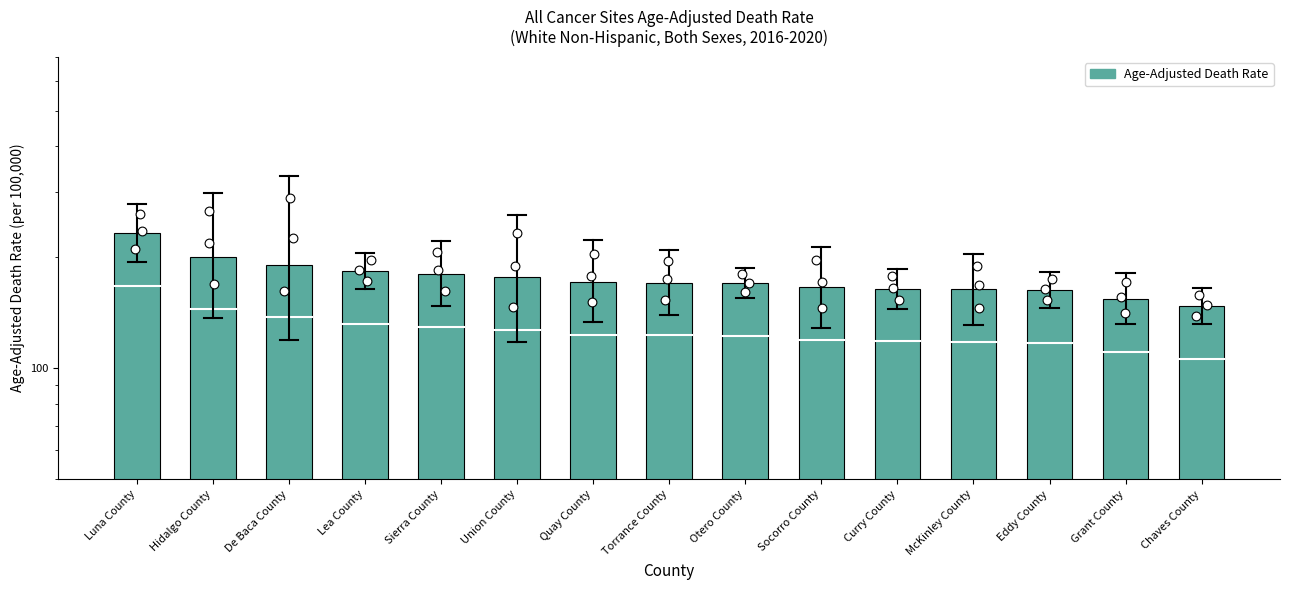

Between Quay County and McKinley County, which is larger?

Quay County